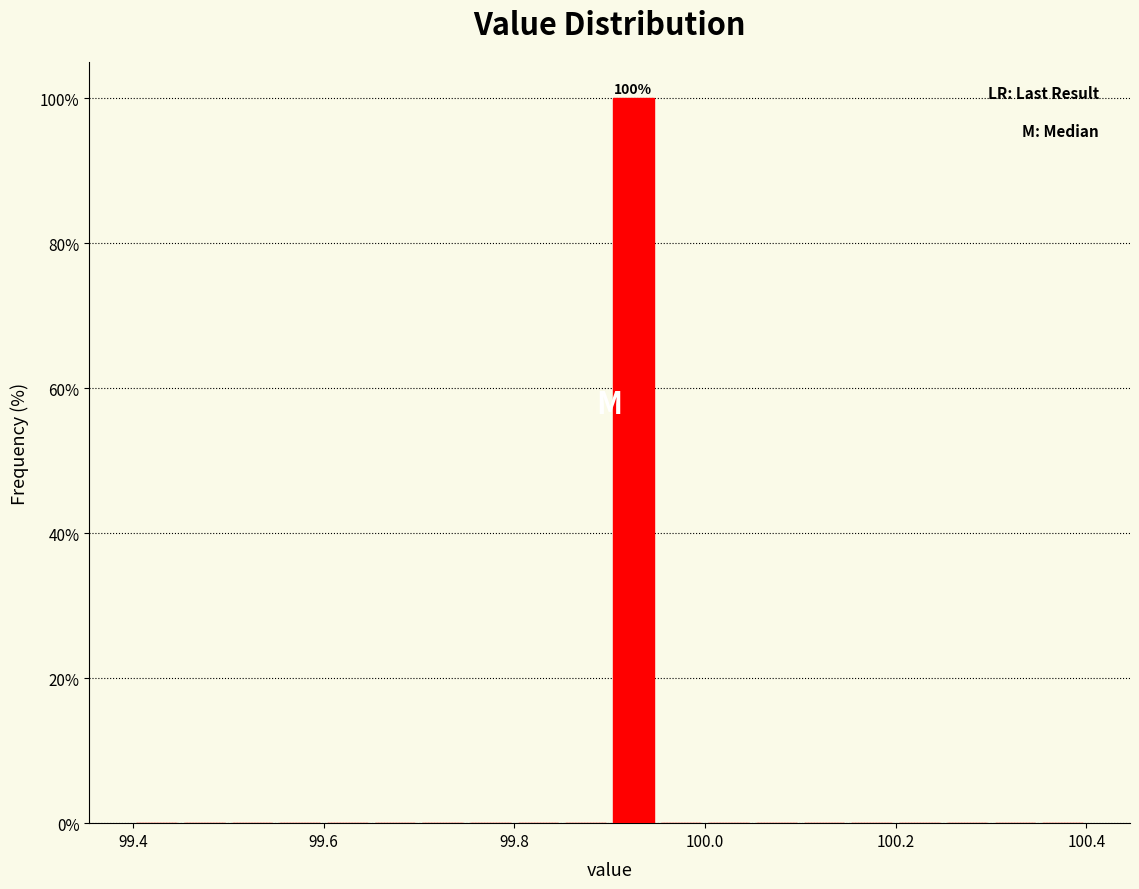

Read against the x-axis, roughly where is the centre of the tallest bar?

99.92